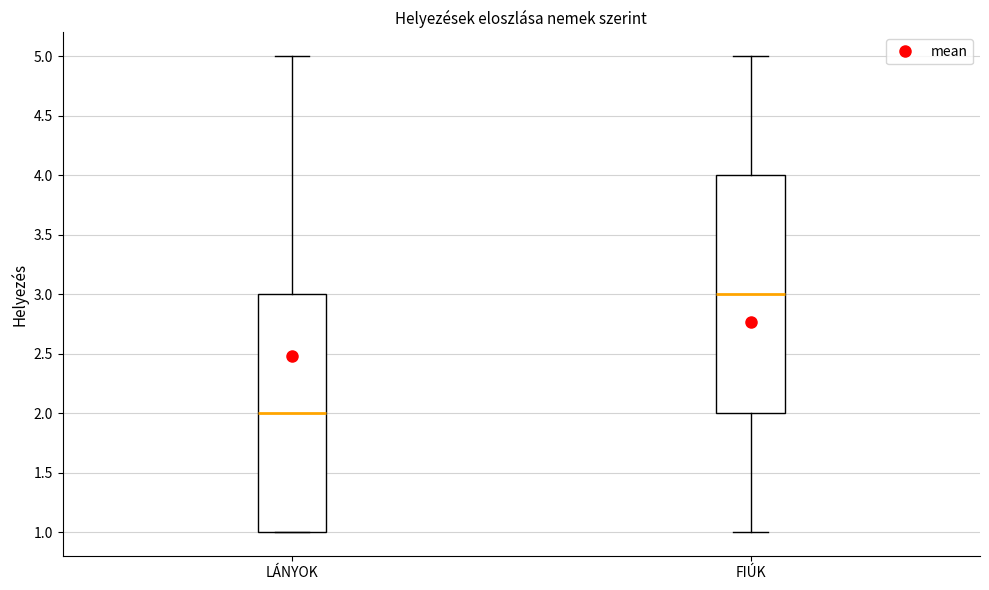

Which box has the highest median line?

FIÚK